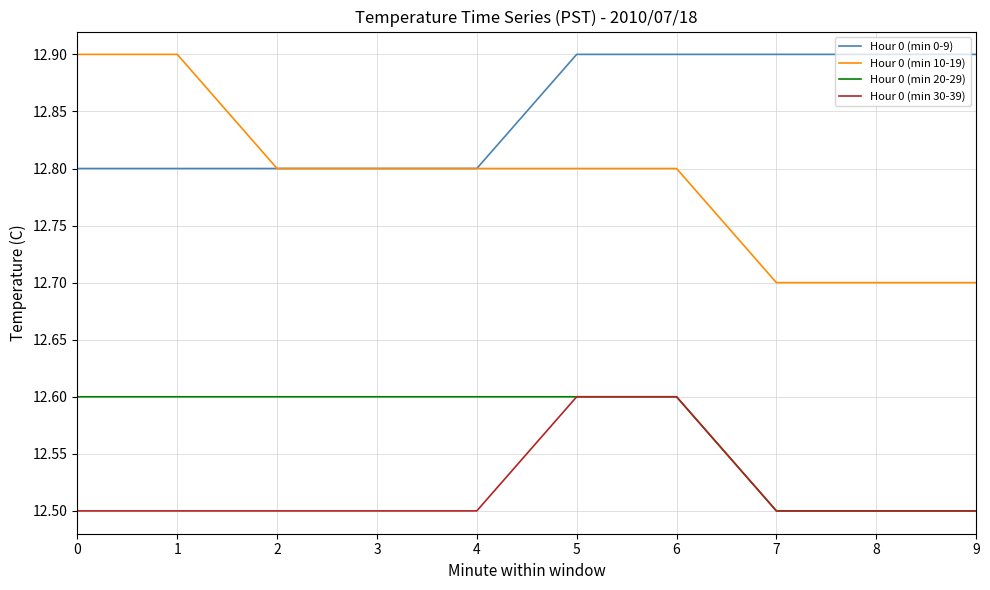

Is it true that Hour 0 (min 30-39) equals 12.5 at 1?

True